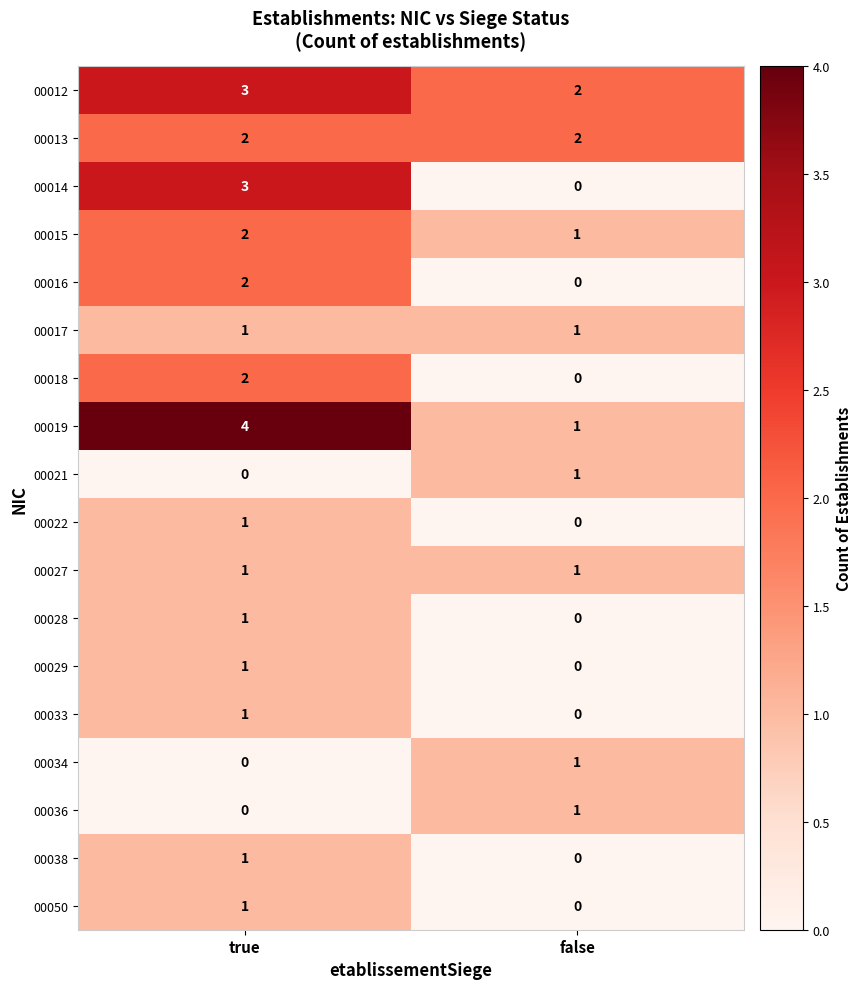

What is the greatest value displayed?

4